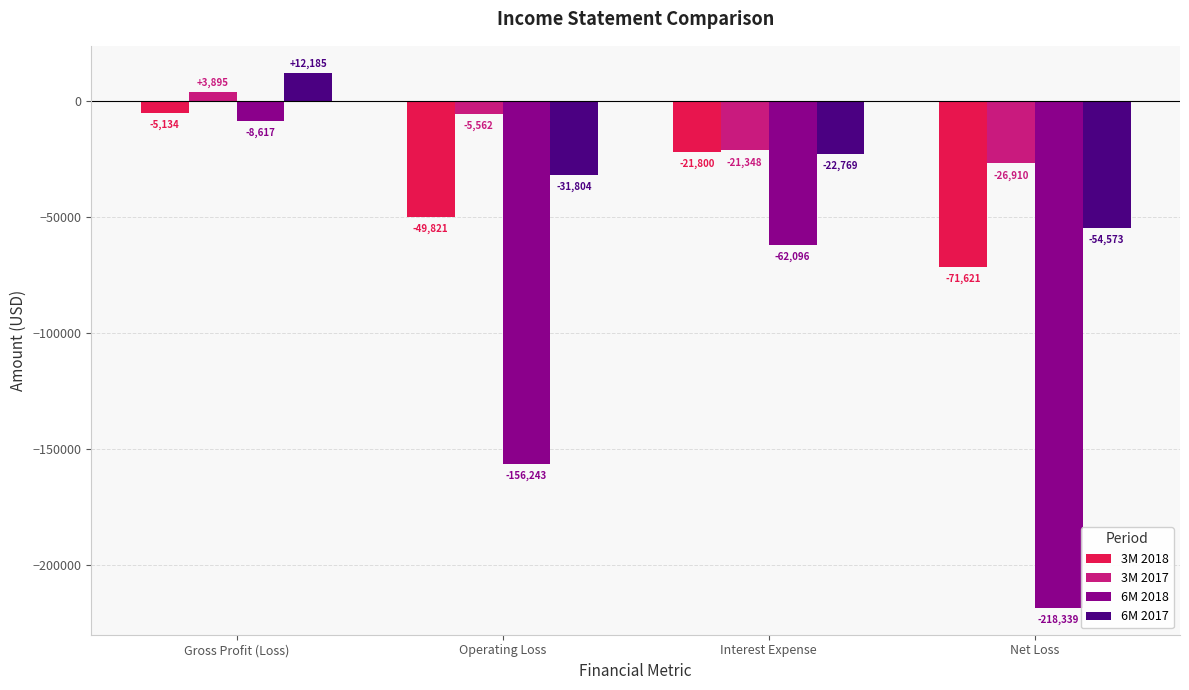

What is the total value across all series at Operating Loss?

-243430